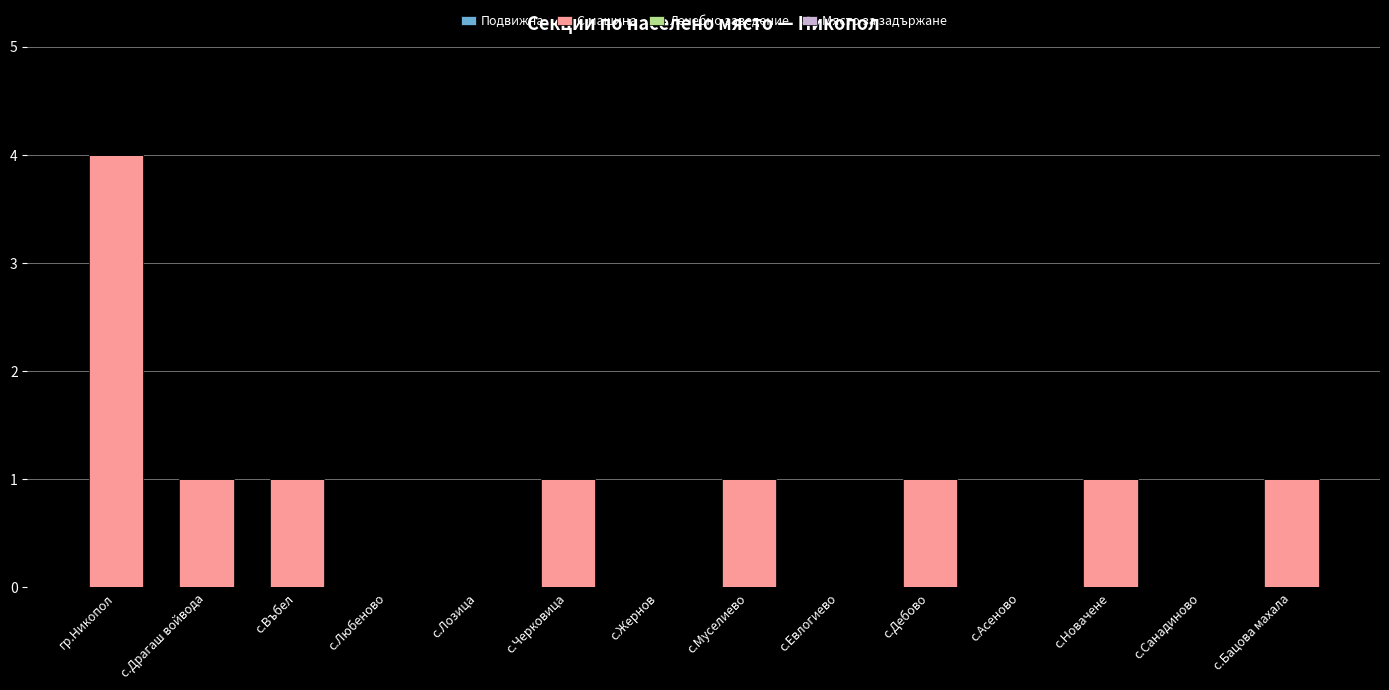

What is the greatest value displayed?

4